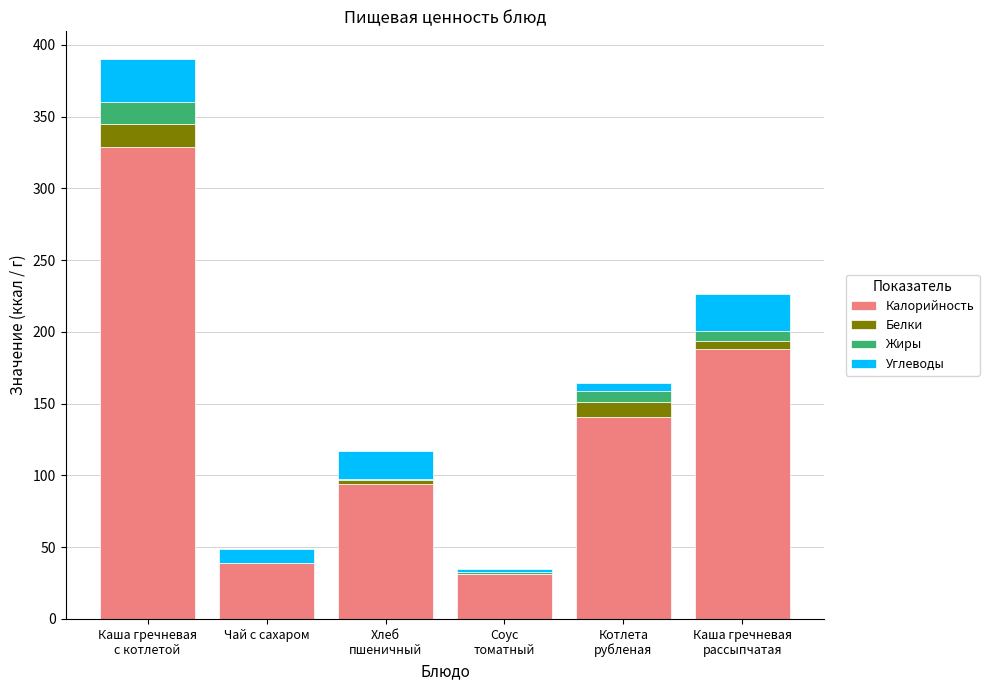

What is the maximum value for Калорийность?

329.0